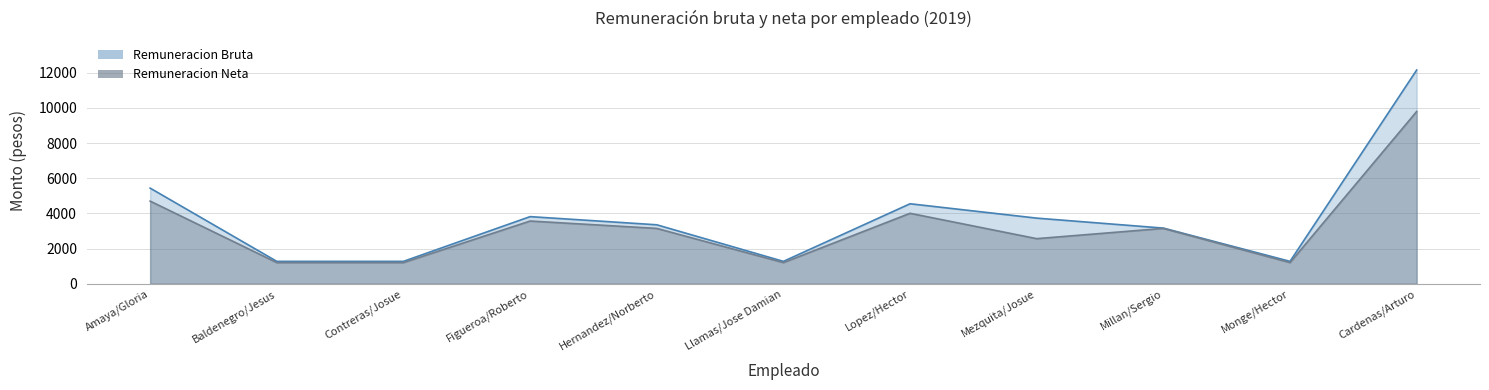

Which category has the lowest value in the Remuneracion Bruta series?

Baldenegro/Jesus